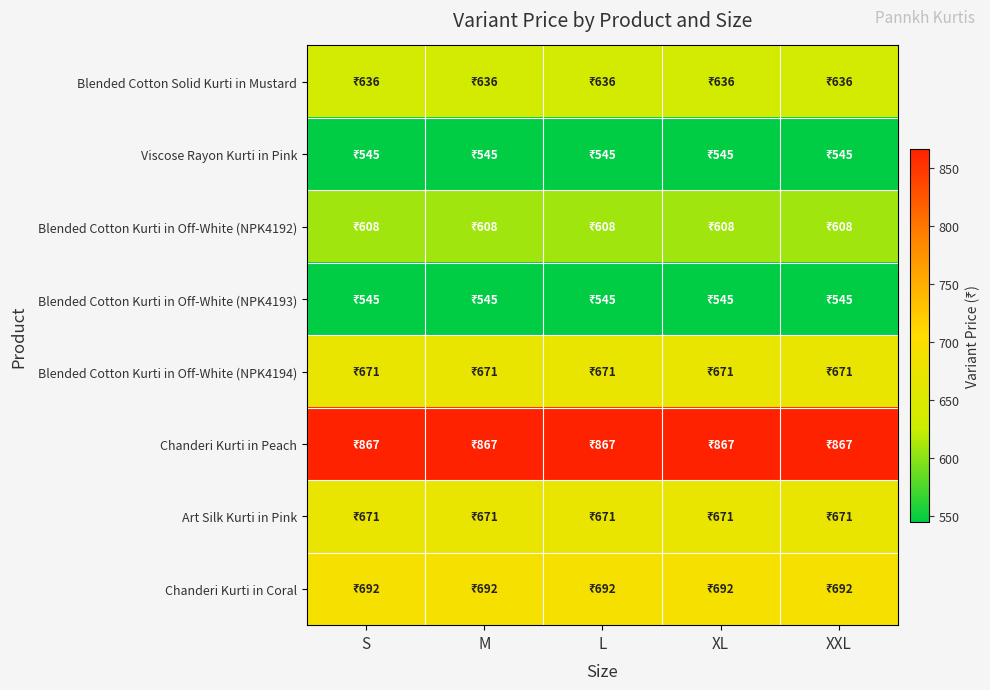

At which category does the chart reach its minimum across all series?

S